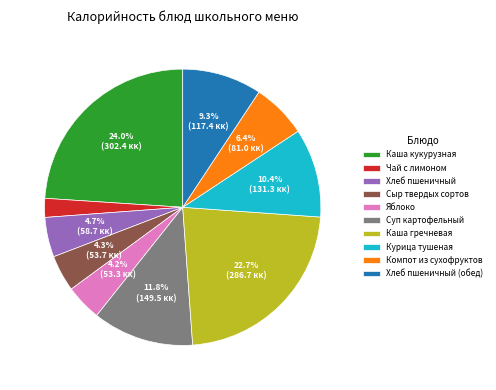

Is the sum of Суп картофельный and Компот из сухофруктов greater than half?

No